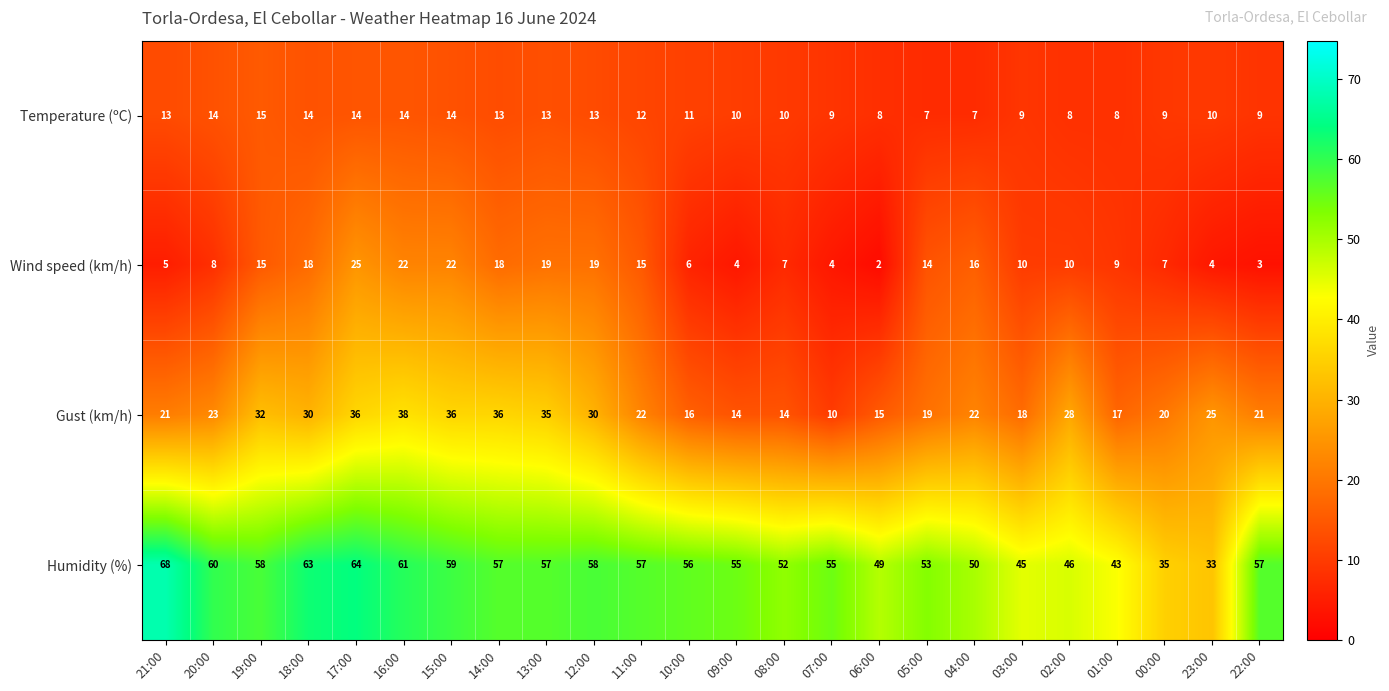

Rank the series by their maximum value, from lowest to highest.

Temperature (ºC), Wind speed (km/h), Gust (km/h), Humidity (%)